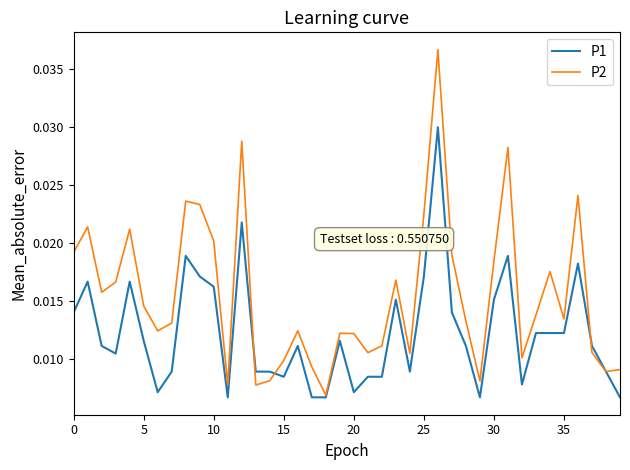

Rank the series by their maximum value, from highest to lowest.

P2, P1